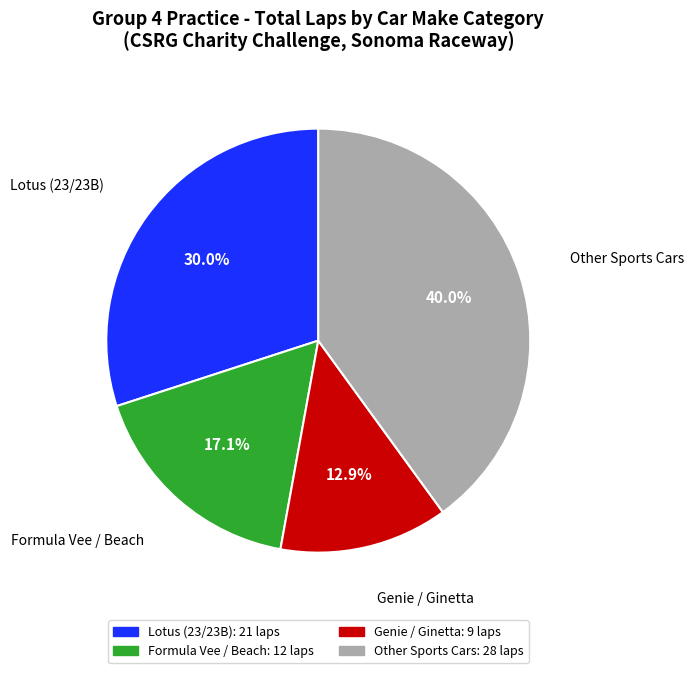

Is there any slice that represents more than half of the pie?

No